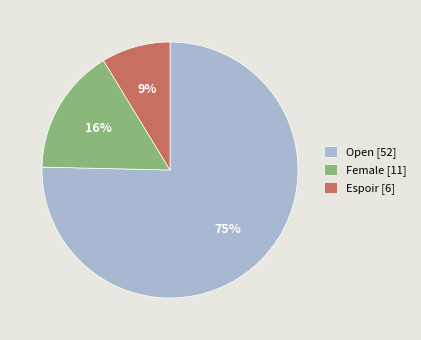

Which has a higher value, Espoir or Open?

Open